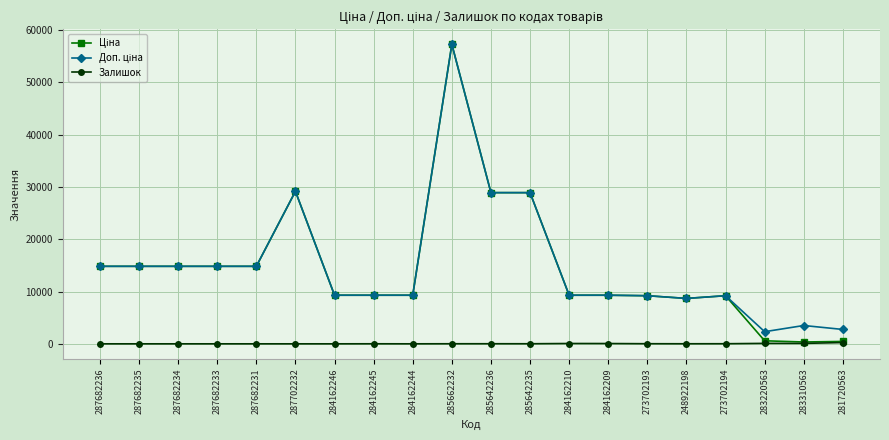

At which category is the sum across all series the highest?

285662232